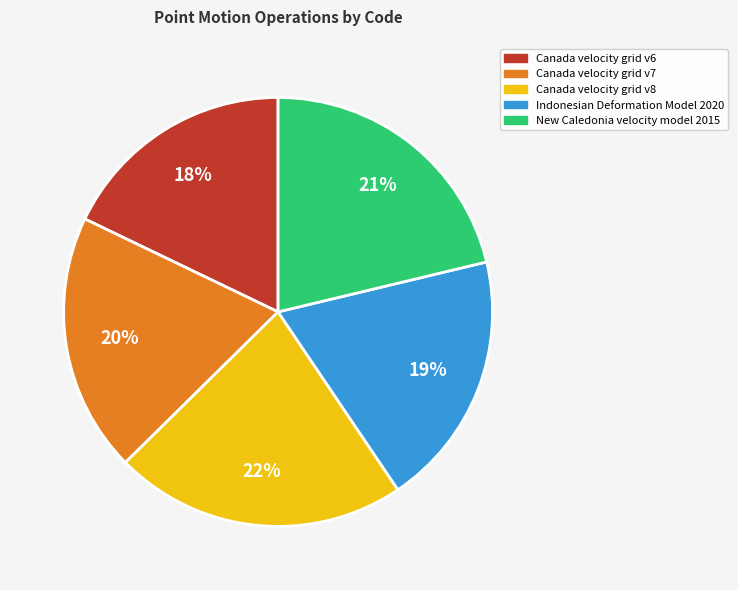

To the nearest percent, what percentage of the pie is Indonesian Deformation Model 2020?

19%